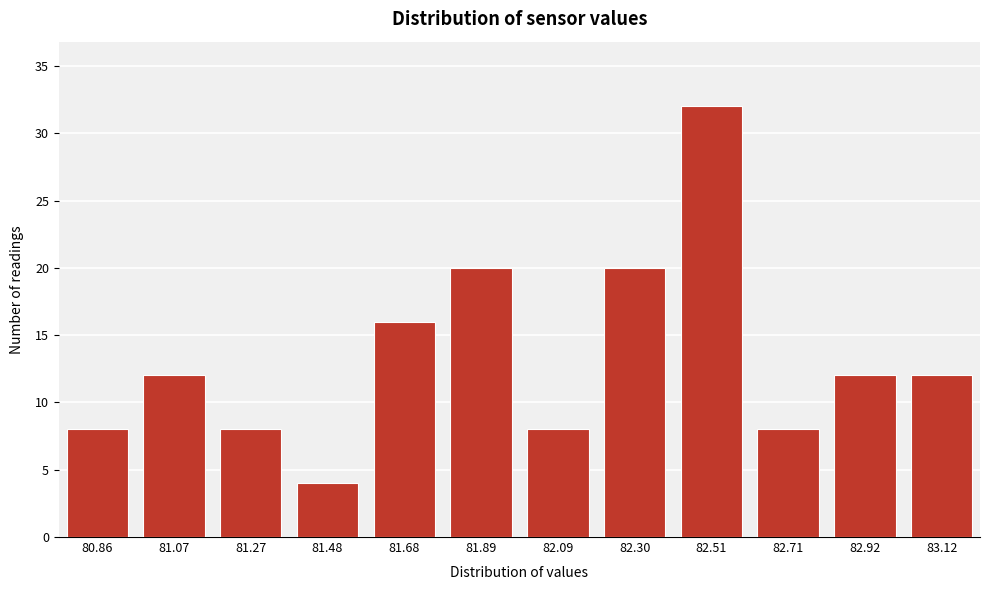

Reading right to left, extract all data points from this chart.

12	12	8	32	20	8	20	16	4	8	12	8